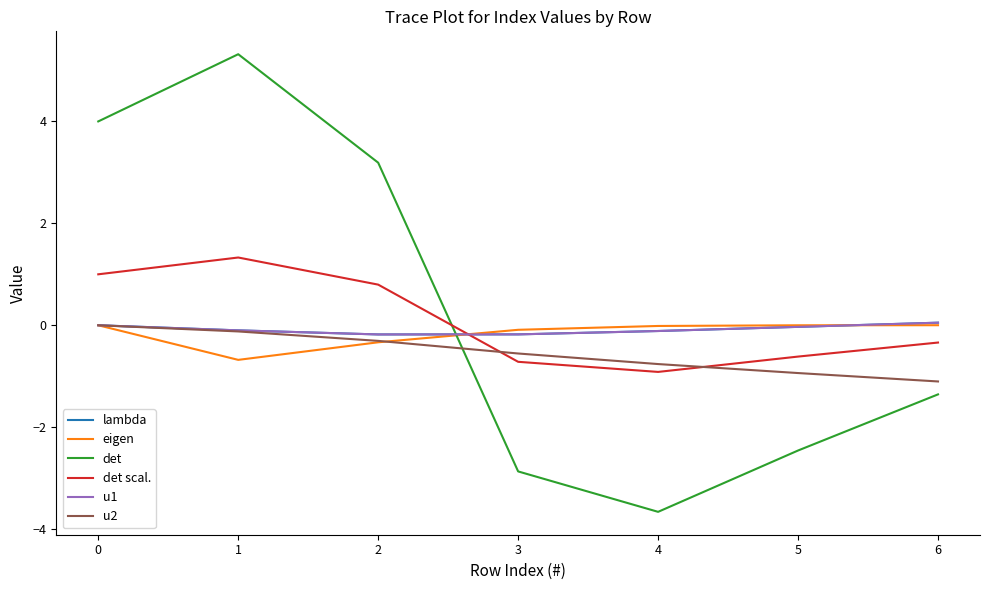

What is the smallest value displayed?

-3.7